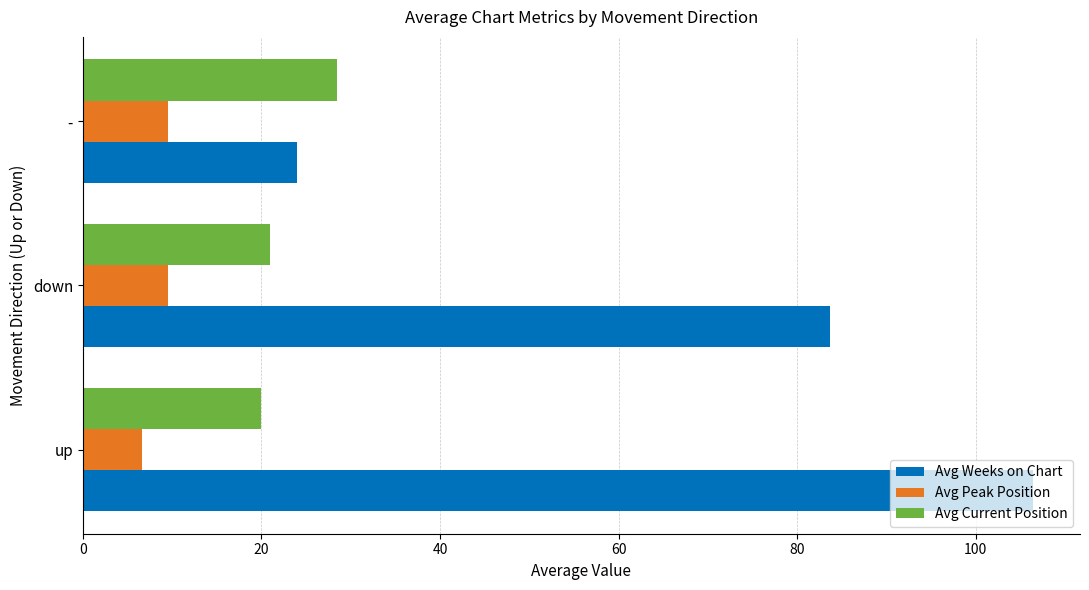

Count the number of data series in this chart.

3